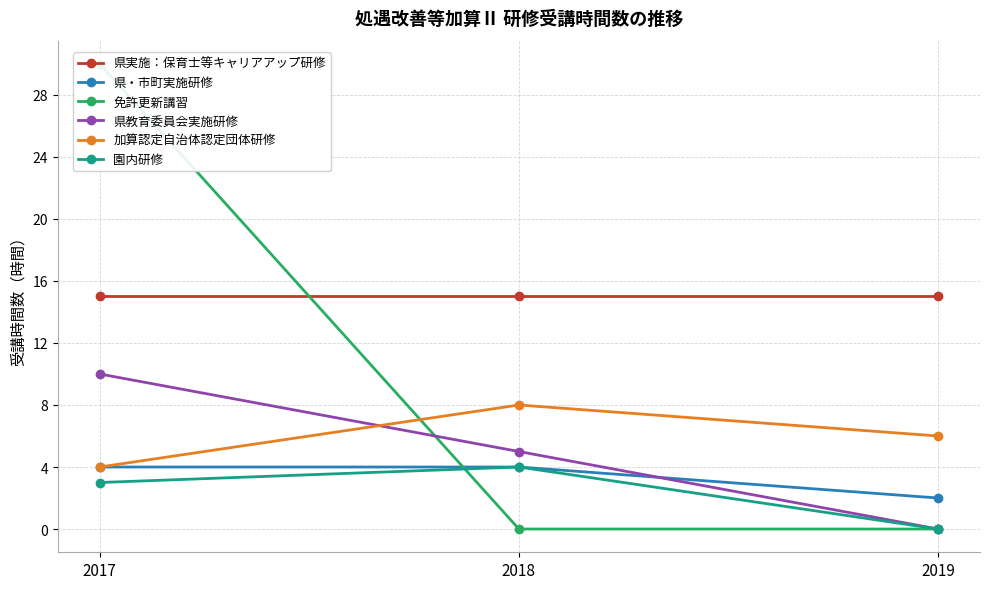

Reading right to left, extract all data points from this chart.

県実施：保育士等キャリアアップ研修: 15	15	15
県・市町実施研修: 2	4	4
免許更新講習: 0	0	30
県教育委員会実施研修: 0	5	10
加算認定自治体認定団体研修: 6	8	4
園内研修: 0	4	3